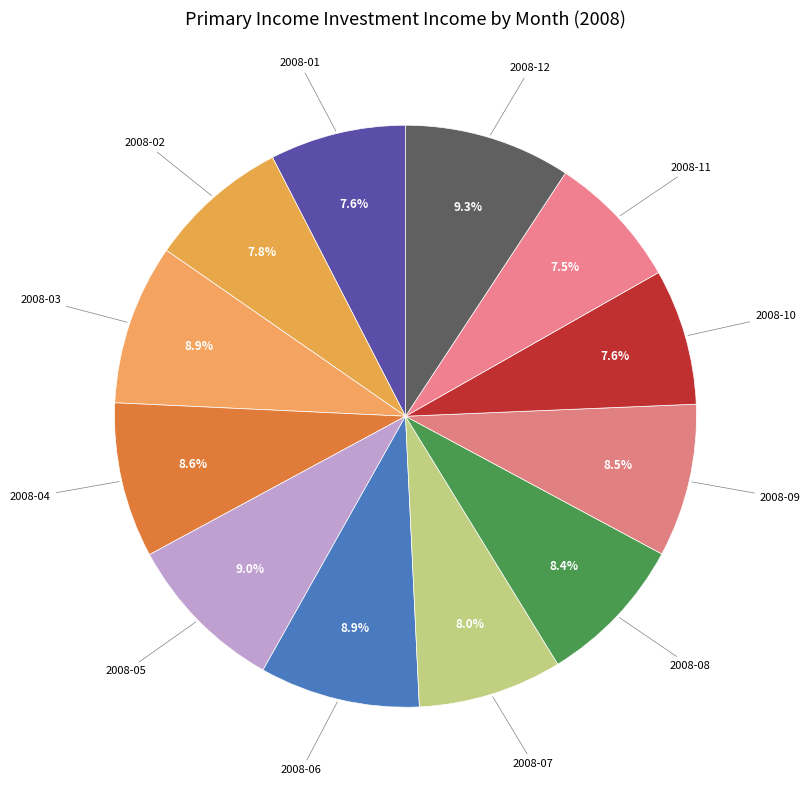

Between 2008-08 and 2008-11, which is larger?

2008-08